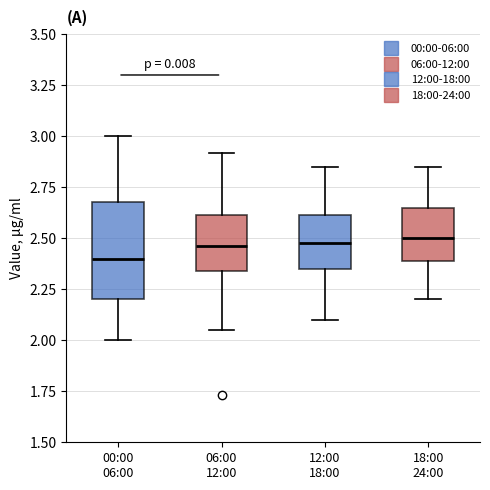

Reading left to right, transcribe this box plot: for each box, give where its median line is, the range the box spans, and where its two whiskers end, as read against the y-axis. The values are not printed on the chart, so give them approximately, as read against the axis.

00:00 06:00: median 2.40, box 2.20 to 2.70, whiskers 2.00 to 3.00
06:00 12:00: median 2.45, box 2.35 to 2.60, whiskers 2.05 to 2.90
12:00 18:00: median 2.50, box 2.35 to 2.60, whiskers 2.10 to 2.85
18:00 24:00: median 2.50, box 2.40 to 2.65, whiskers 2.20 to 2.85